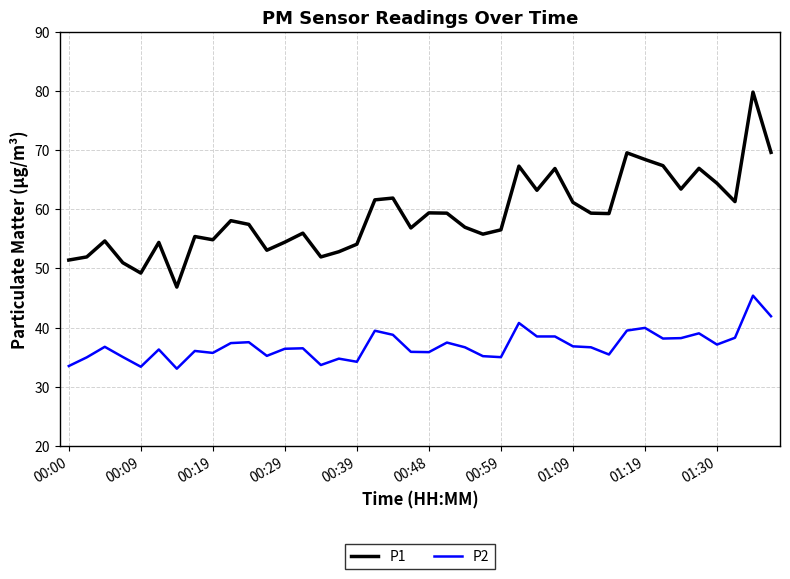

List the series in order of their overall mean, lowest first.

P2, P1